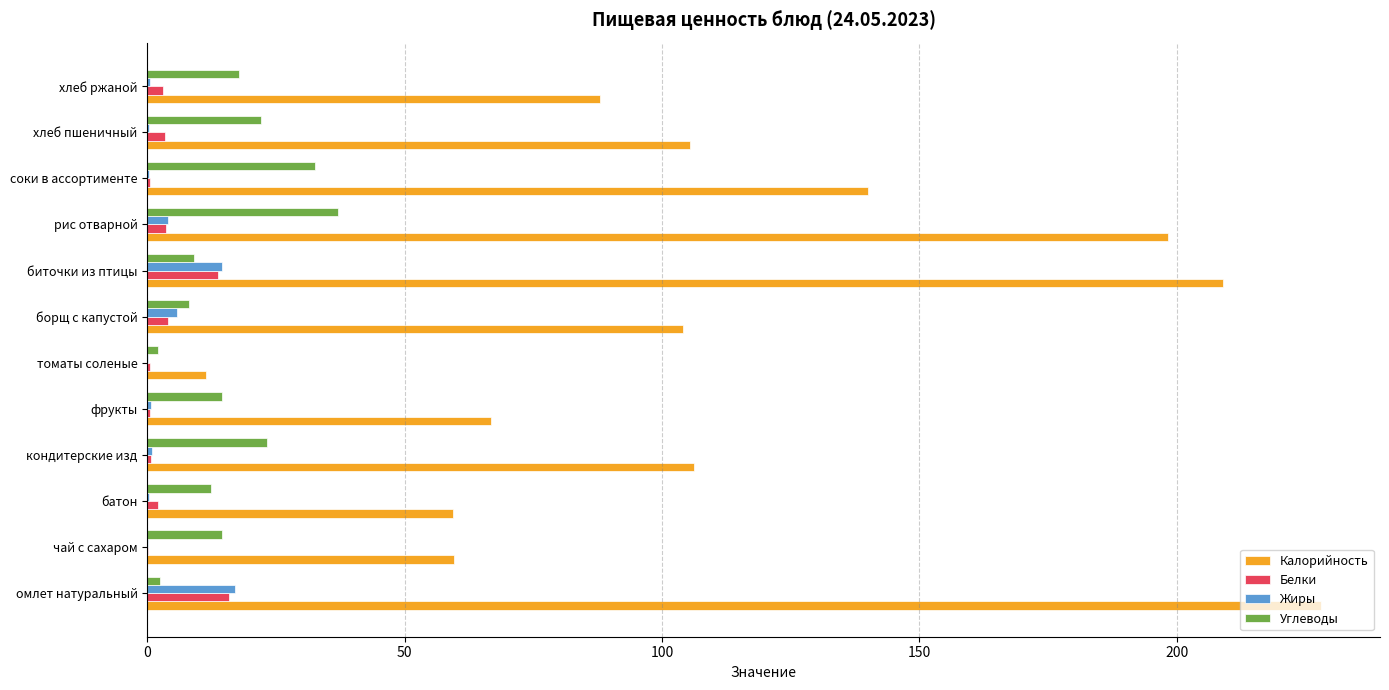

What is the maximum value for Калорийность?

228.1